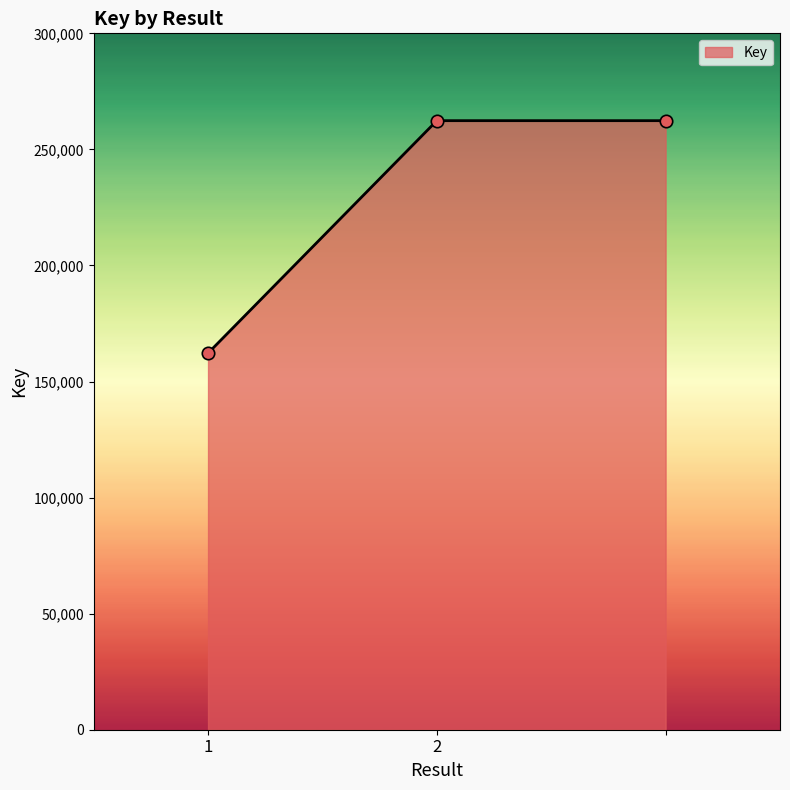

What is the smallest value displayed?

162224